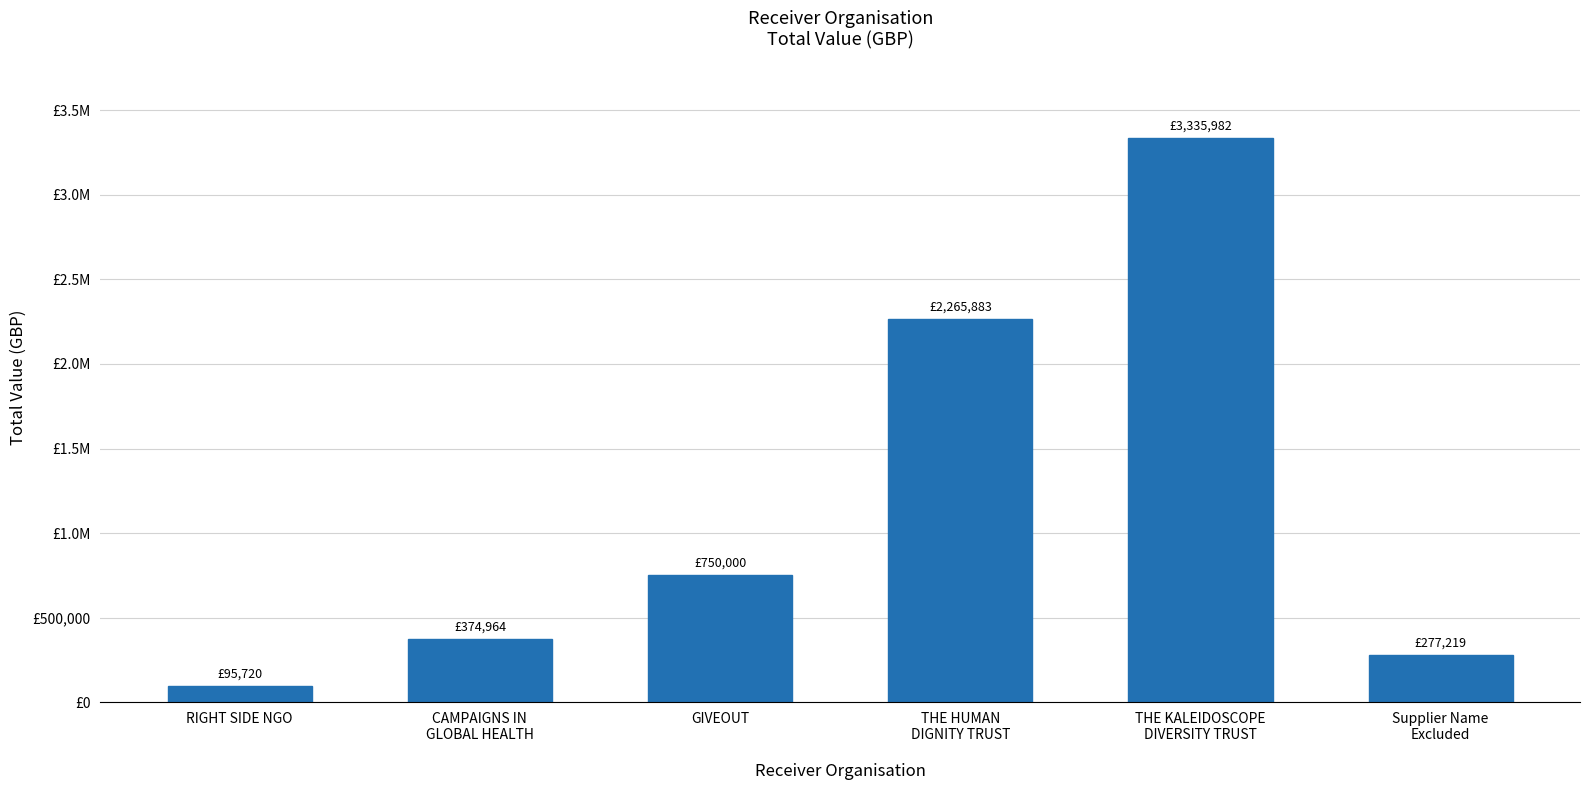

Reading left to right, what are all the values shown in this chart?

RIGHT SIDE NGO=95720.0	CAMPAIGNS IN
GLOBAL HEALTH=374964.0	GIVEOUT=750000.0	THE HUMAN
DIGNITY TRUST=2265882.7	THE KALEIDOSCOPE
DIVERSITY TRUST=3335982.4	Supplier Name
Excluded=277219.0